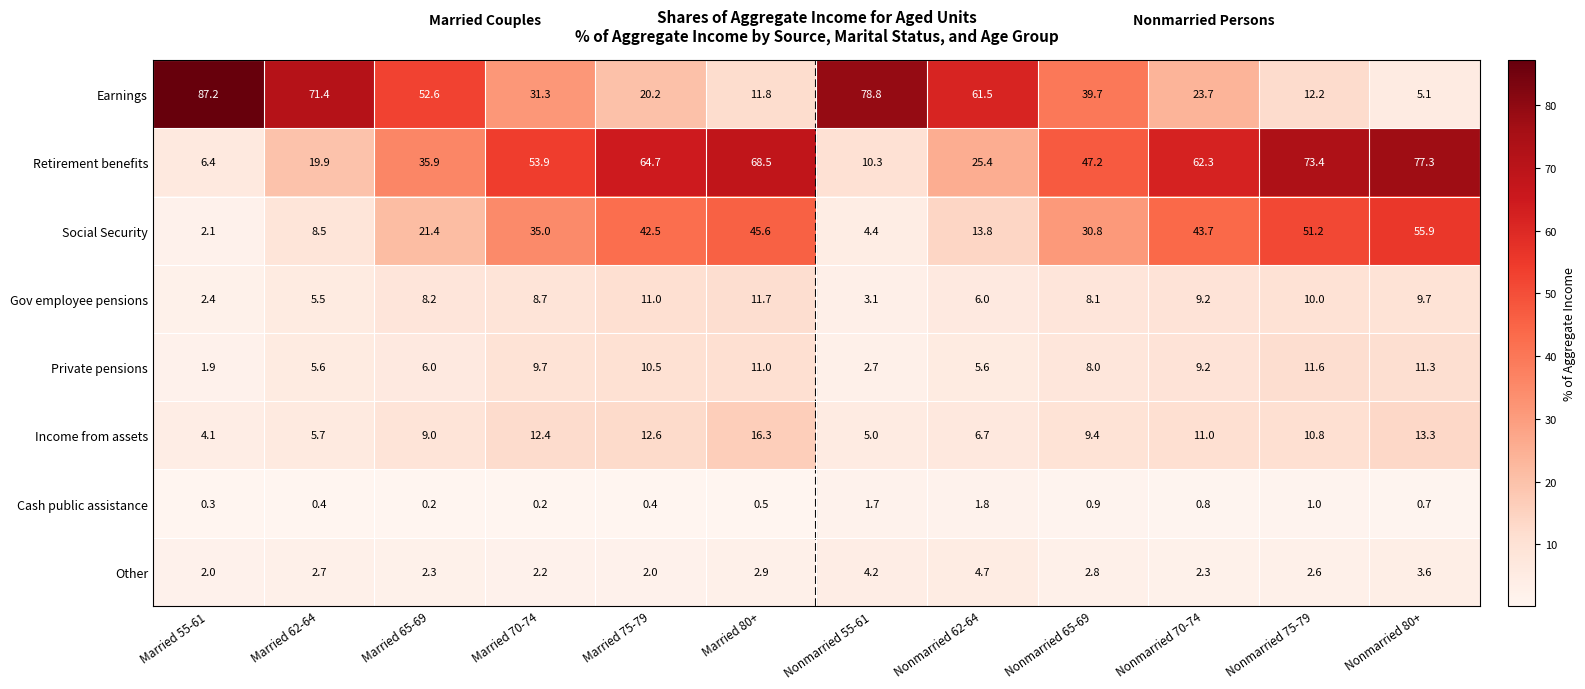

What is the highest value of the Earnings series?

87.2